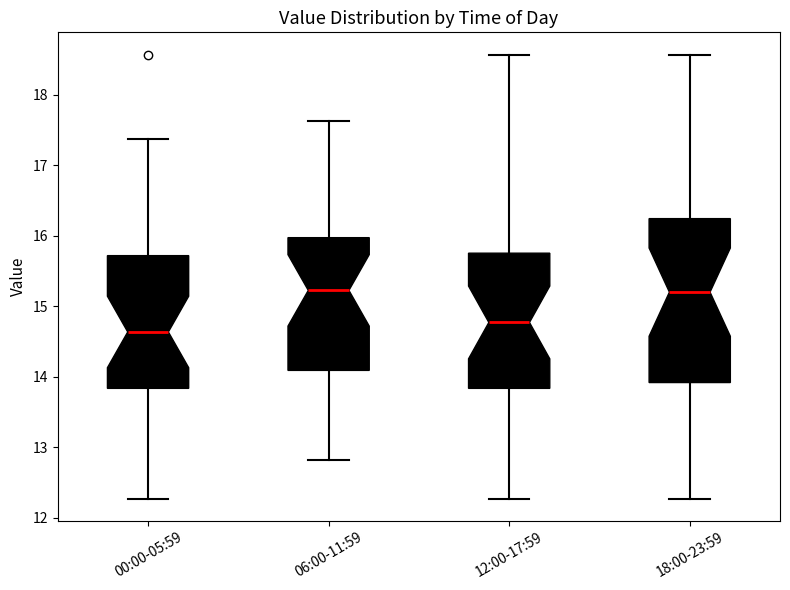

Which box has the lowest median line?

00:00-05:59